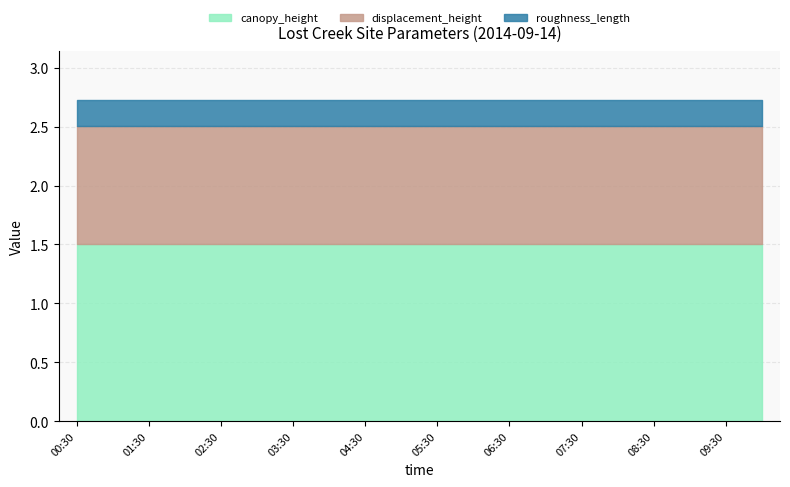

What is the value of the canopy_height point at the 16th from the left?

1.5